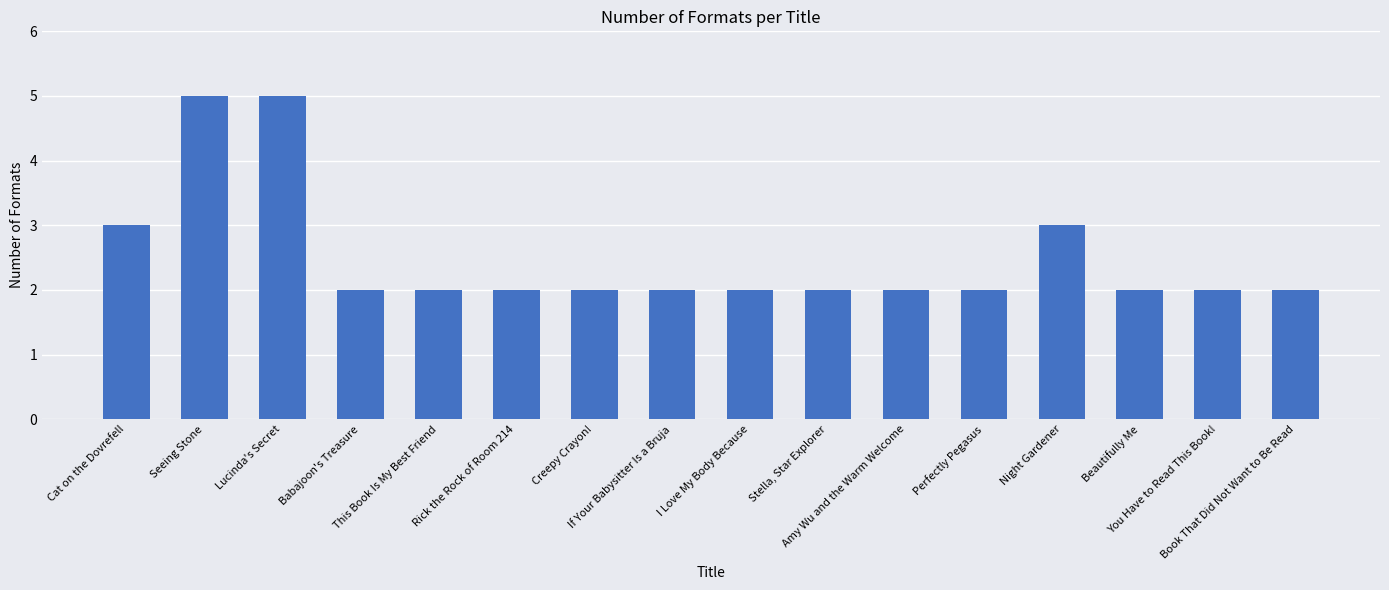

What is the change in value from Cat on the Dovrefell to Perfectly Pegasus?

-1